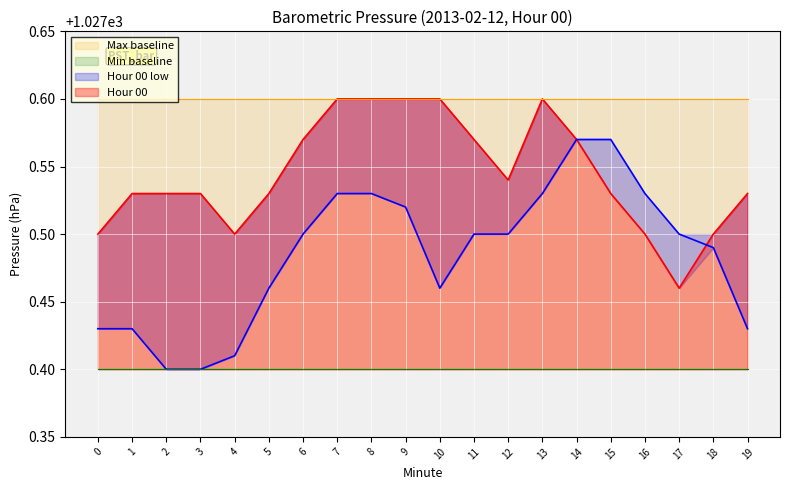

What is the difference between the Hour 00 low values at 16 and 10?

0.1